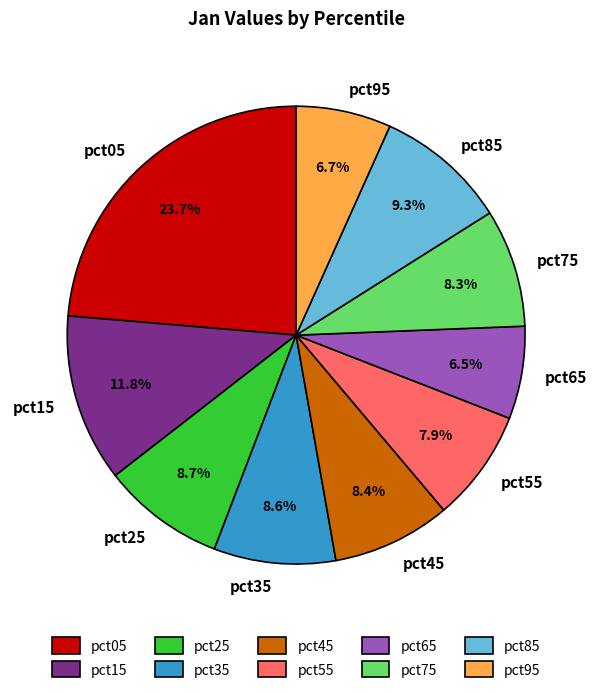

To the nearest percent, what is the difference between the largest and smallest slice percentages?

17%